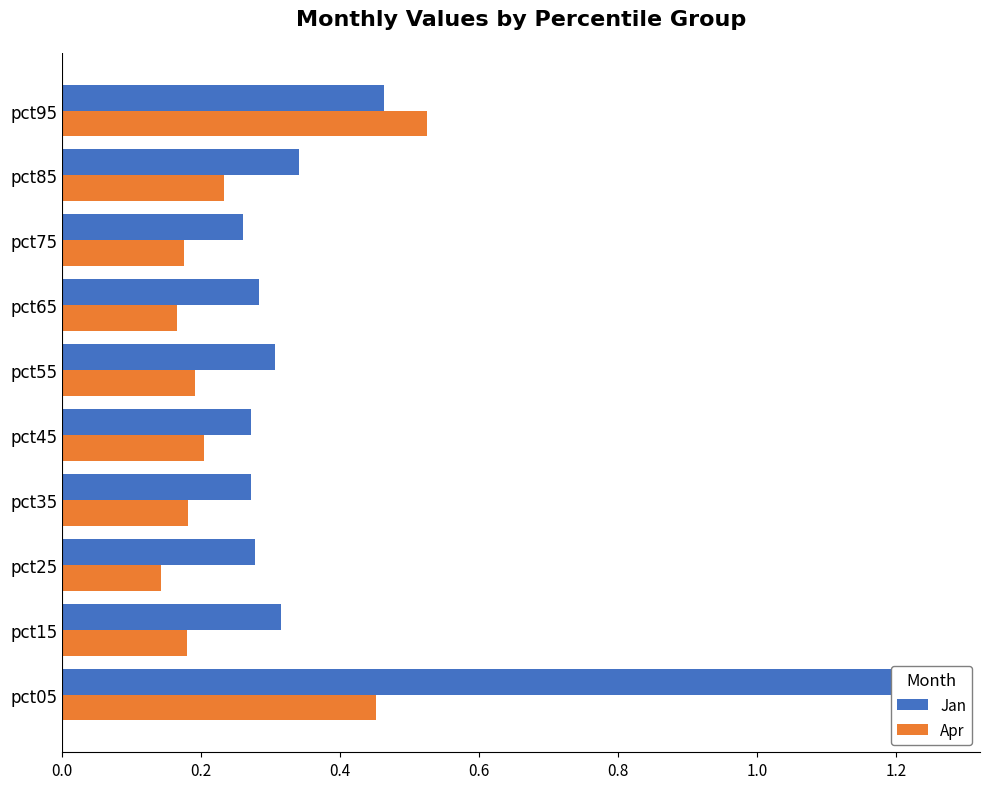

What value does the Jan series have at pct85?

0.3